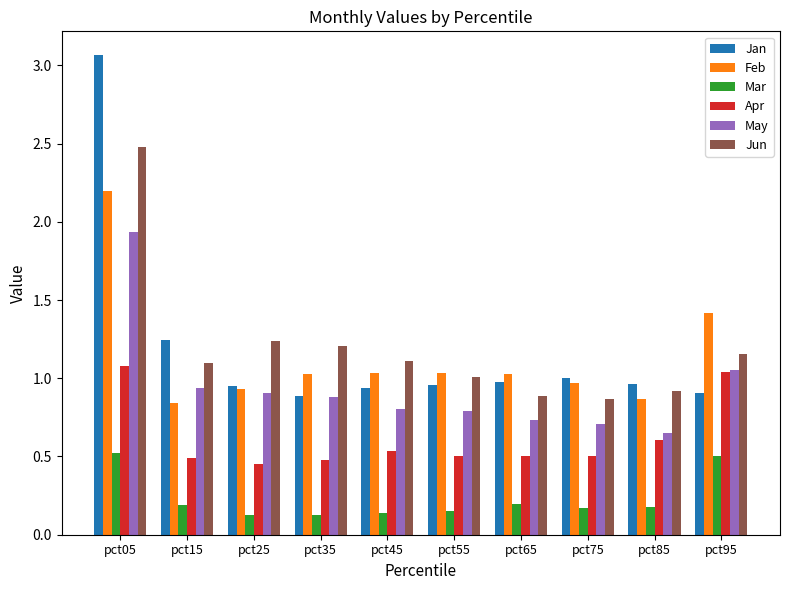

Count the number of data series in this chart.

6